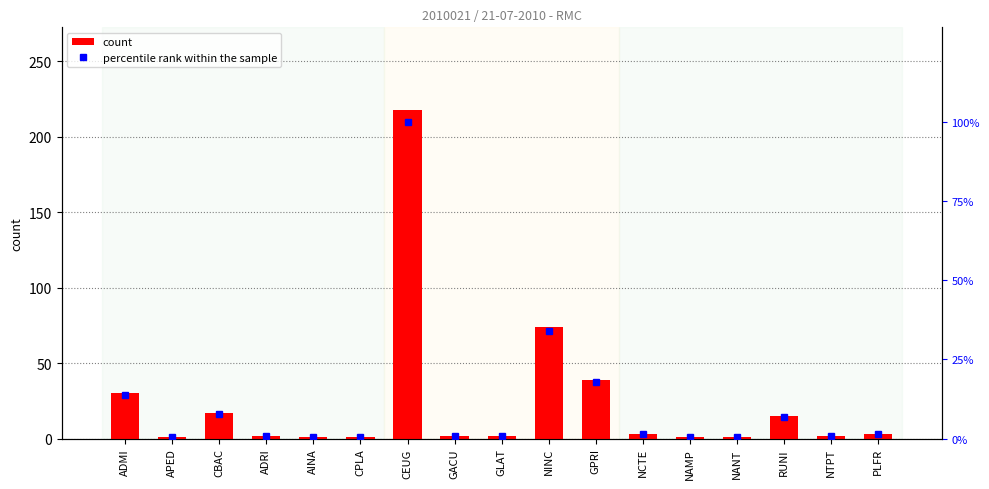

What is the minimum value shown in the chart?

0.5